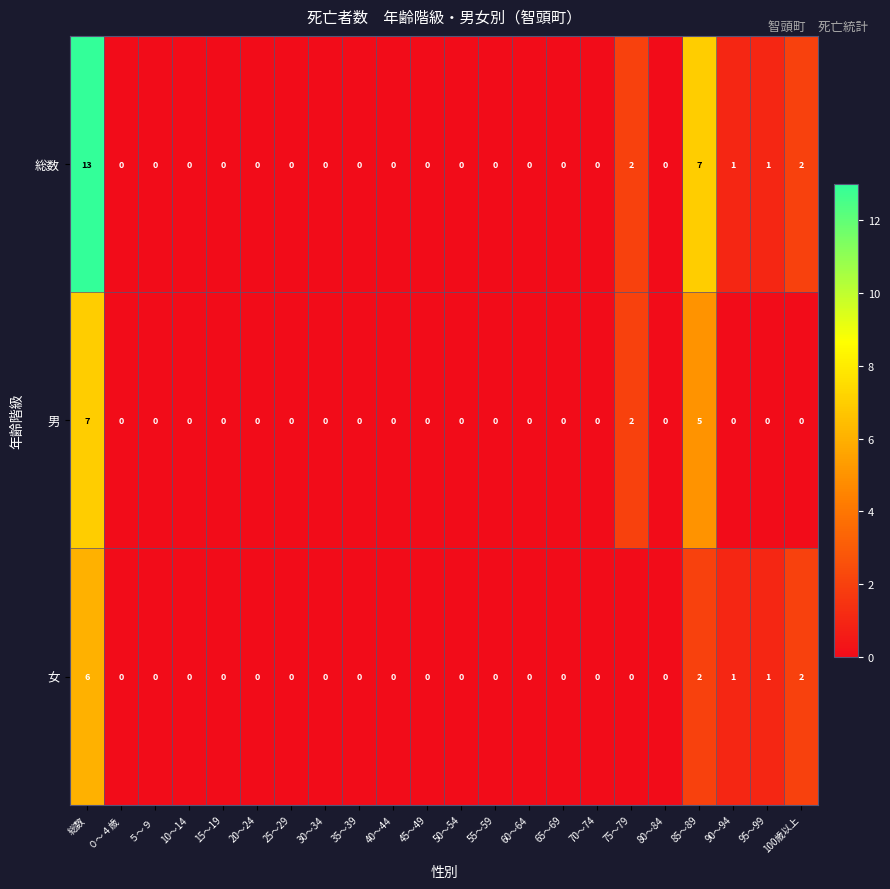

Which category has the highest value across all series?

総数